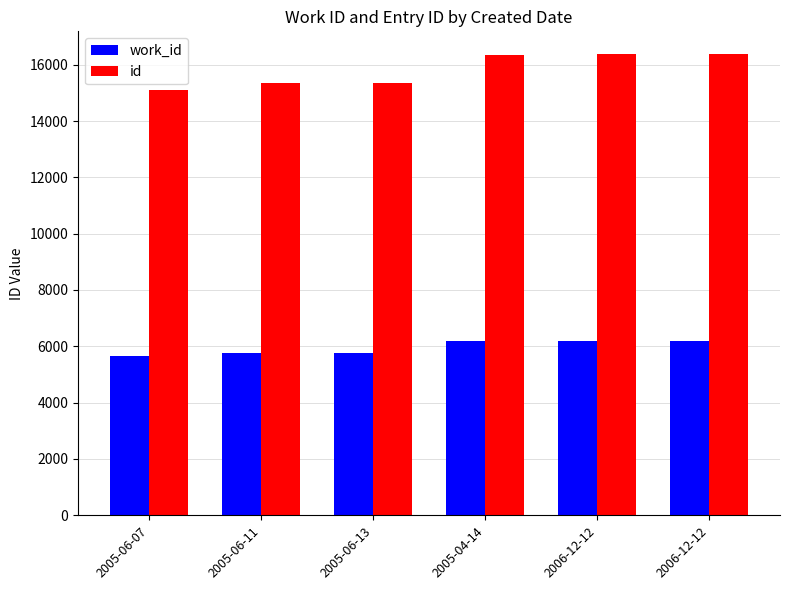

True or false: work_id has a value of 5762 at 2005-06-11.

True